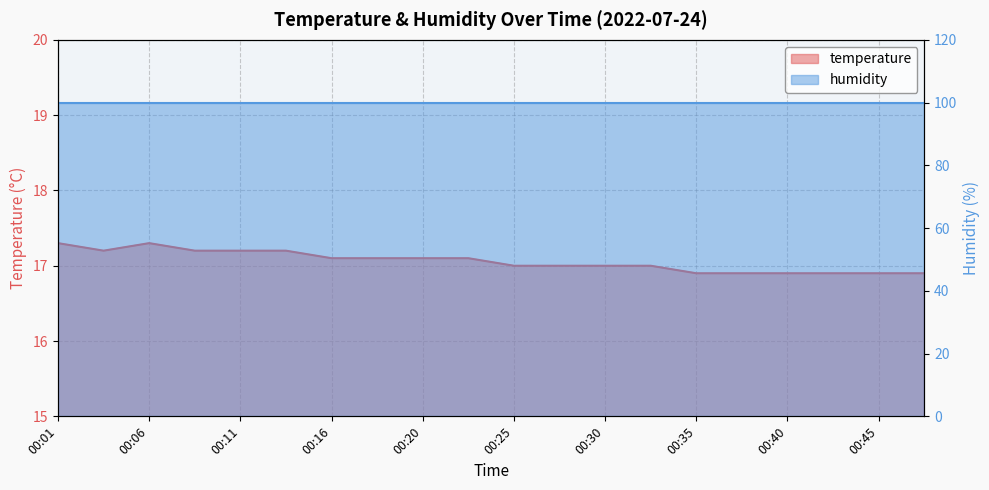

What is the value of the 8th point from the left?

17.1